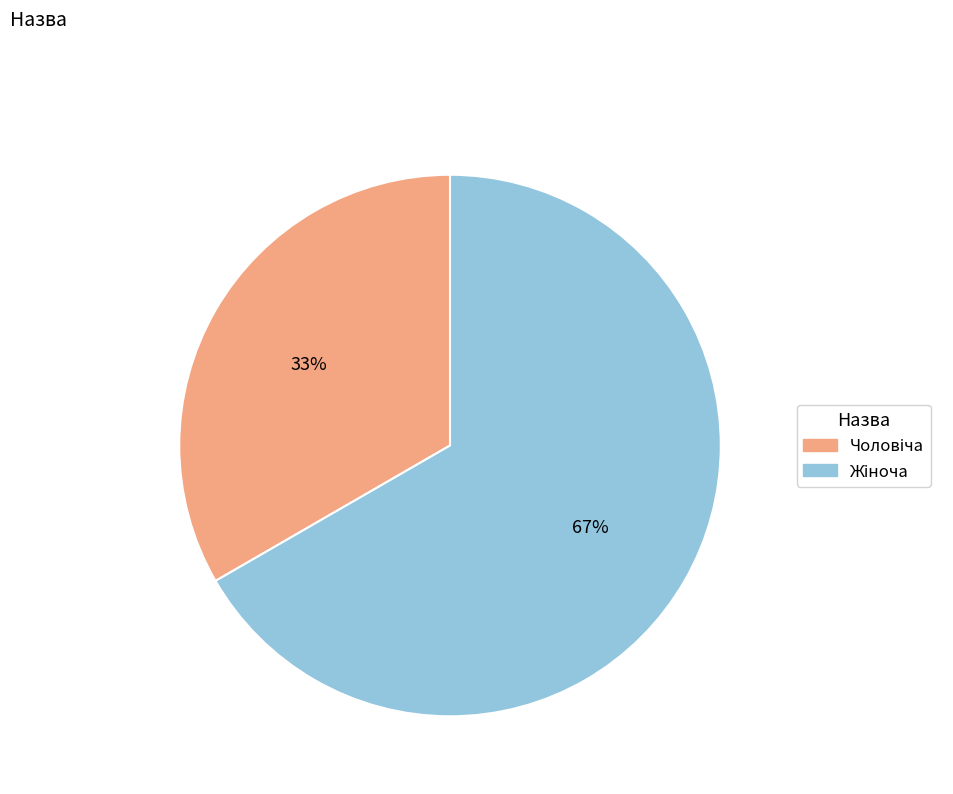

To the nearest percent, what is the average slice percentage?

50%